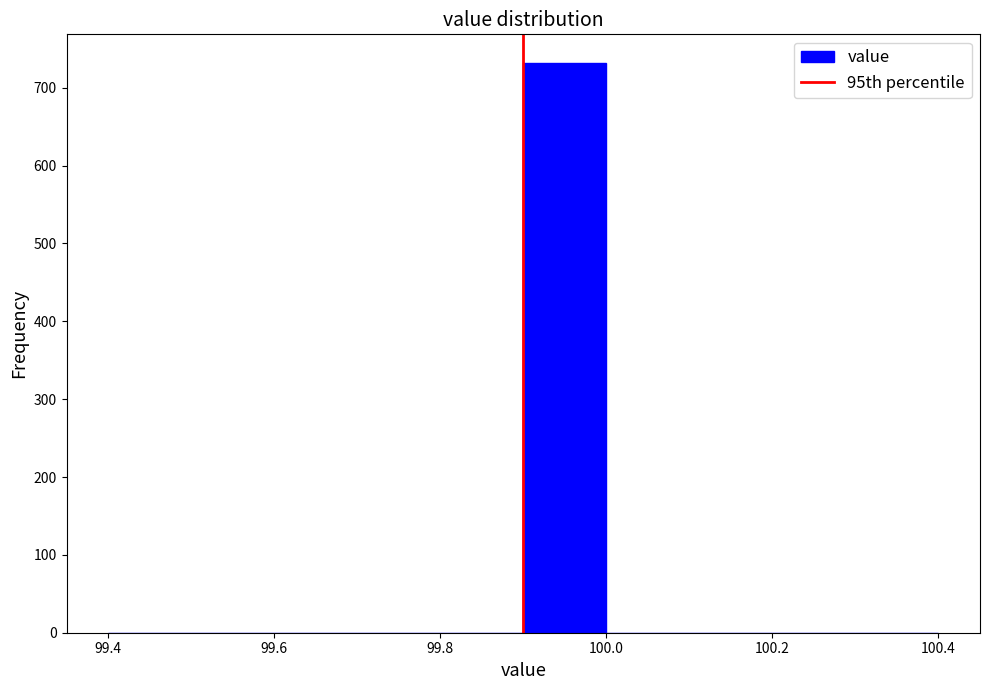

Over which range of the x-axis is the bar tallest?

99.9 to 100.0